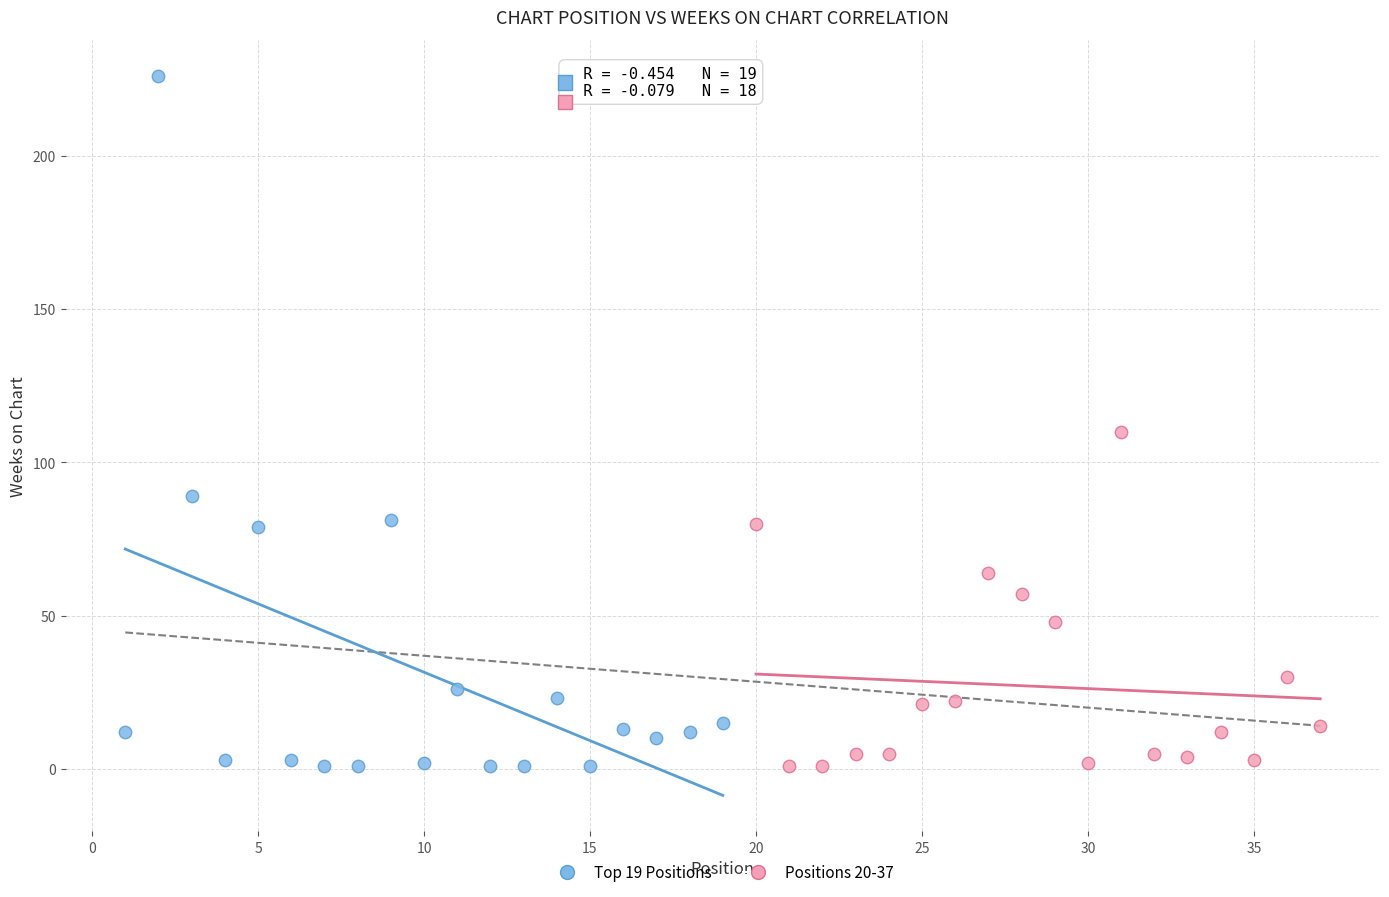

What are all the series names shown in the legend?

Top 19 Positions, Positions 20-37